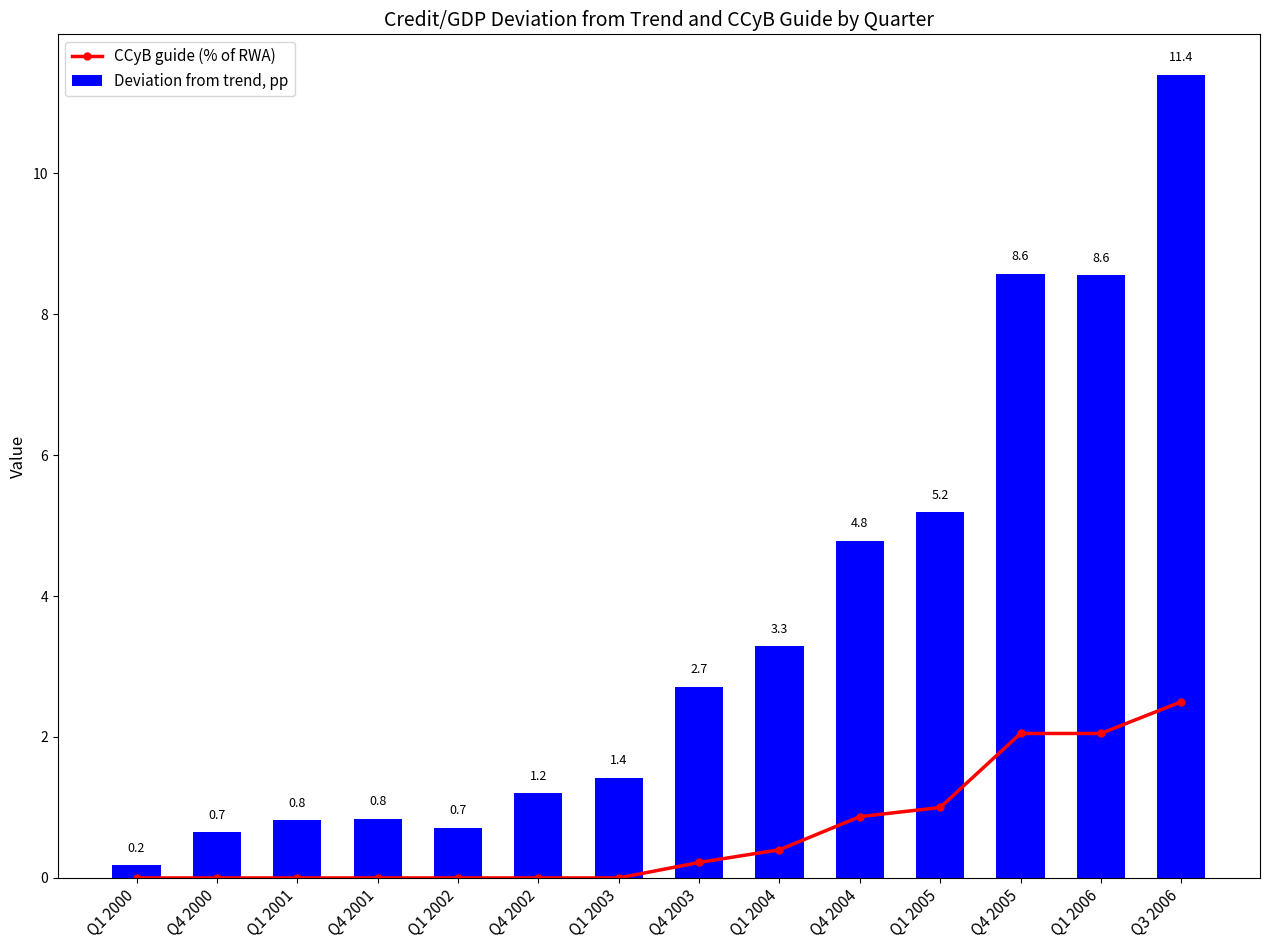

List the series in order of their peak value, highest first.

Deviation from trend, pp, CCyB guide (% of RWA)